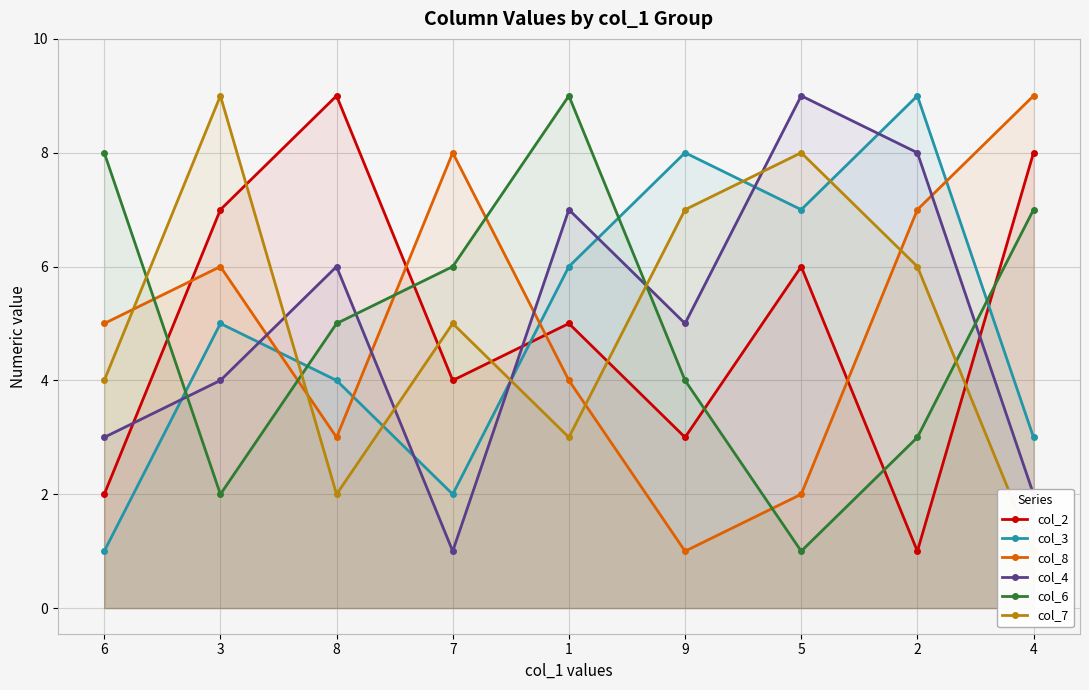

Which series ends up on top after the final intersection of col_8 and col_7?

col_8